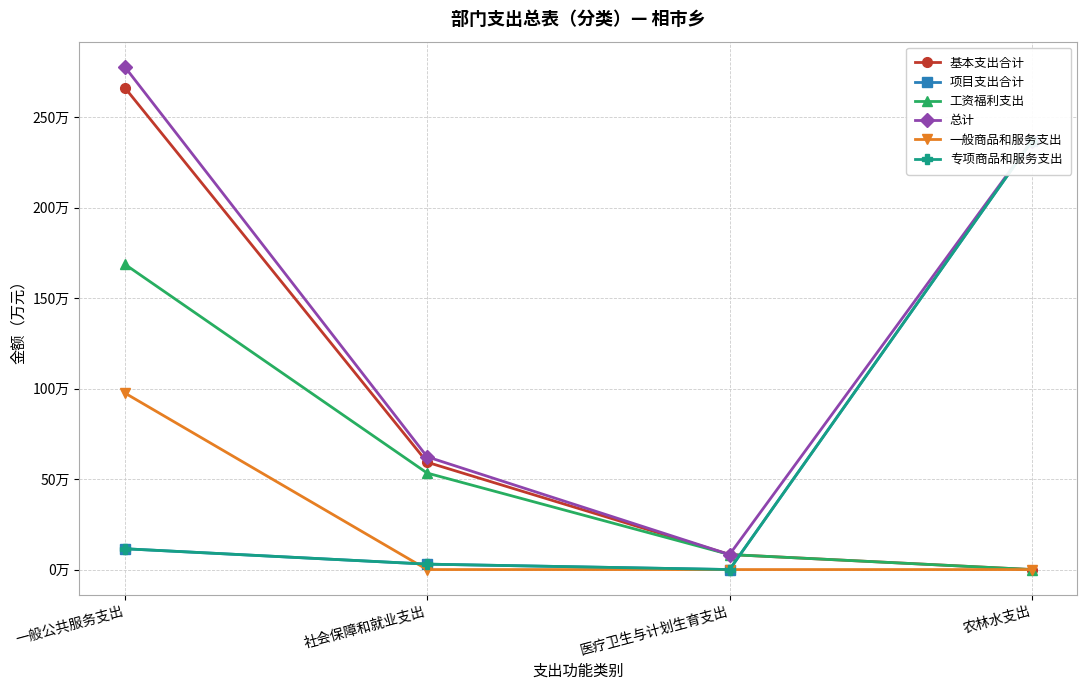

What is the label of the 4th point from the left?

农林水支出